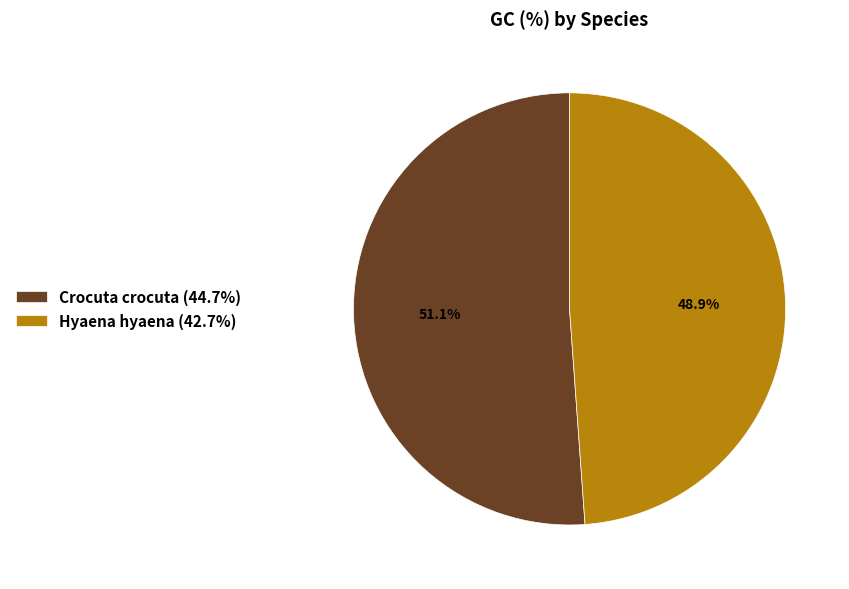

Combined, do Crocuta crocuta and Hyaena hyaena account for over 50%?

Yes